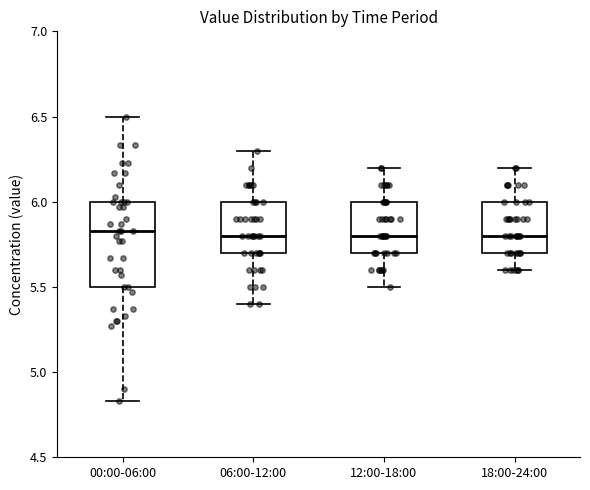

Reading left to right, read every box against the y-axis: the position of its median line, the range the box covers, and the ends of its whiskers. The values are not printed on the chart, so give them approximately, as read against the axis.

00:00-06:00: median 5.85, box 5.50 to 6.00, whiskers 4.85 to 6.50
06:00-12:00: median 5.80, box 5.70 to 6.00, whiskers 5.40 to 6.30
12:00-18:00: median 5.80, box 5.70 to 6.00, whiskers 5.50 to 6.20
18:00-24:00: median 5.80, box 5.70 to 6.00, whiskers 5.60 to 6.20